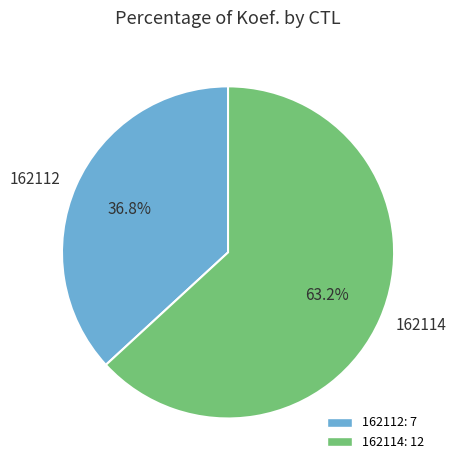

What percentage is the 162114 slice, to the nearest percent?

63%